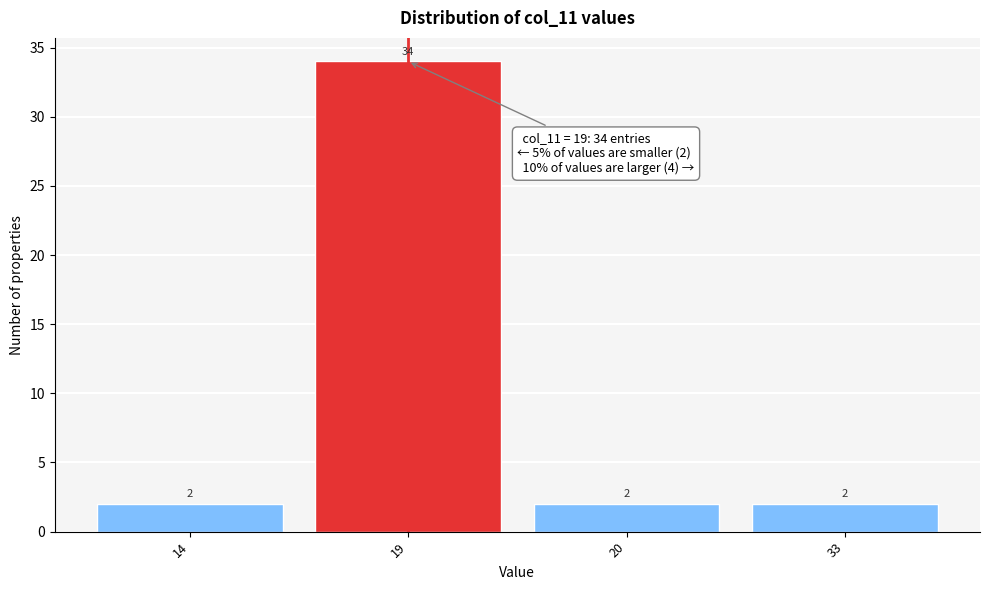

Reading right to left, transcribe all the data shown in this chart.

2	2	34	2